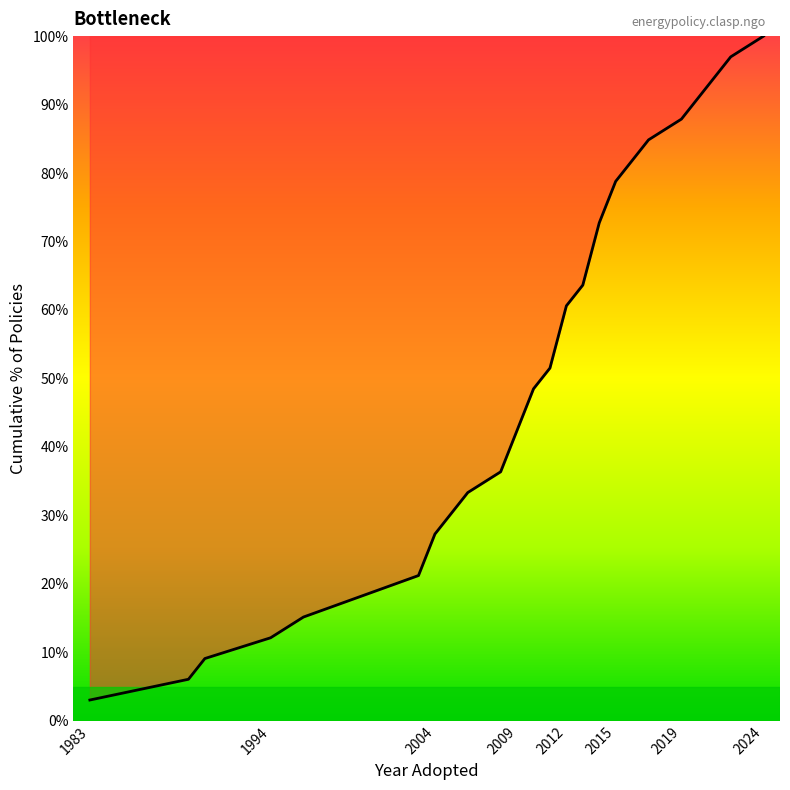

What is the maximum value shown in the chart?

100.0